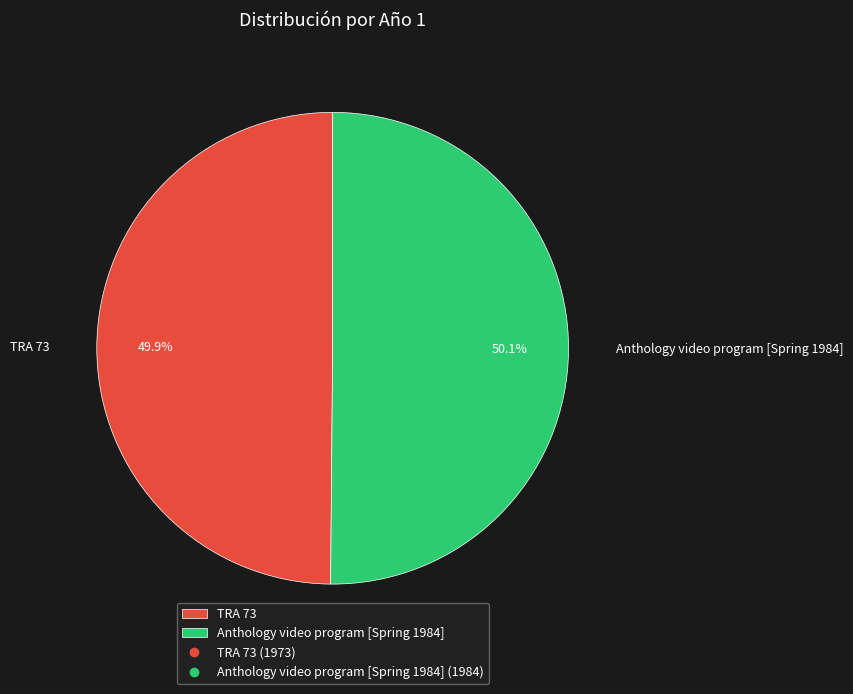

What is the ratio of the value at TRA 73 to the value at Anthology video program [Spring 1984]?

1.0